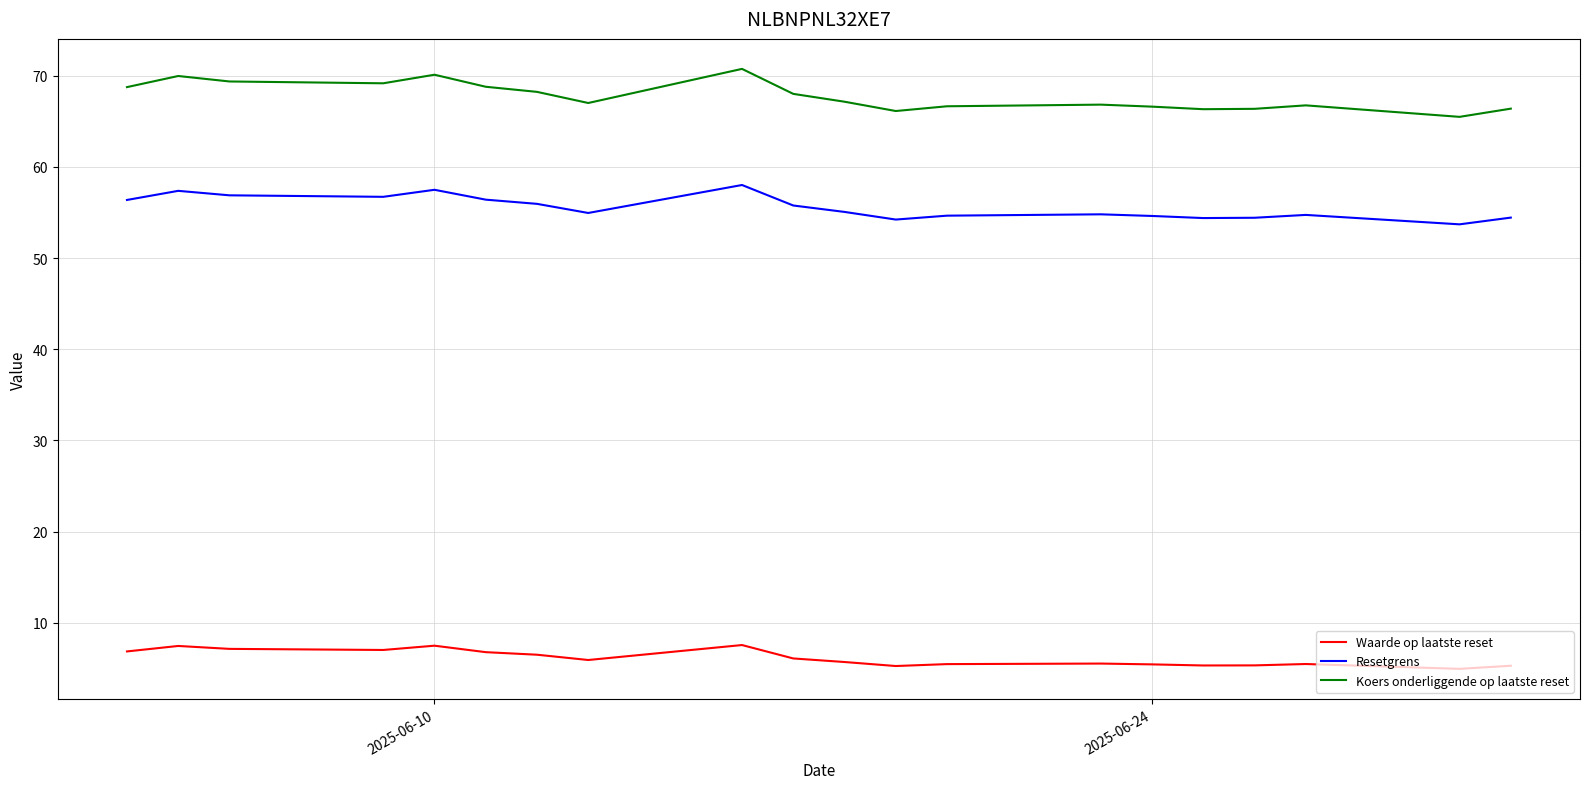

What is the minimum value for Koers onderliggende op laatste reset?

65.5